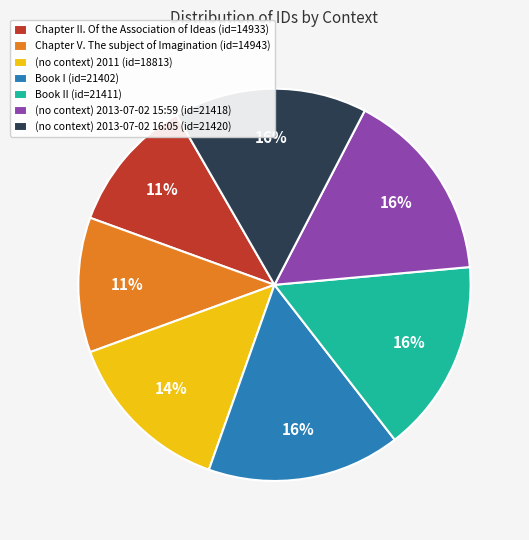

What is the ratio of the value at Book II (id=21411) to the value at (no context) 2013-07-02 16:05 (id=21420)?

1.0